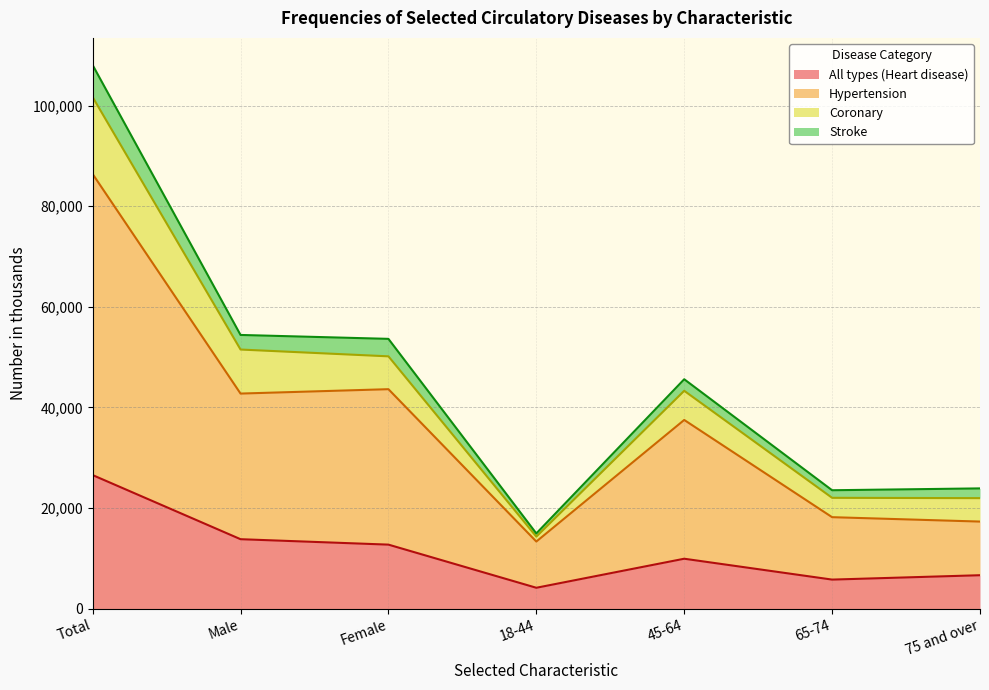

True or false: Hypertension and Stroke intersect in this chart.

False